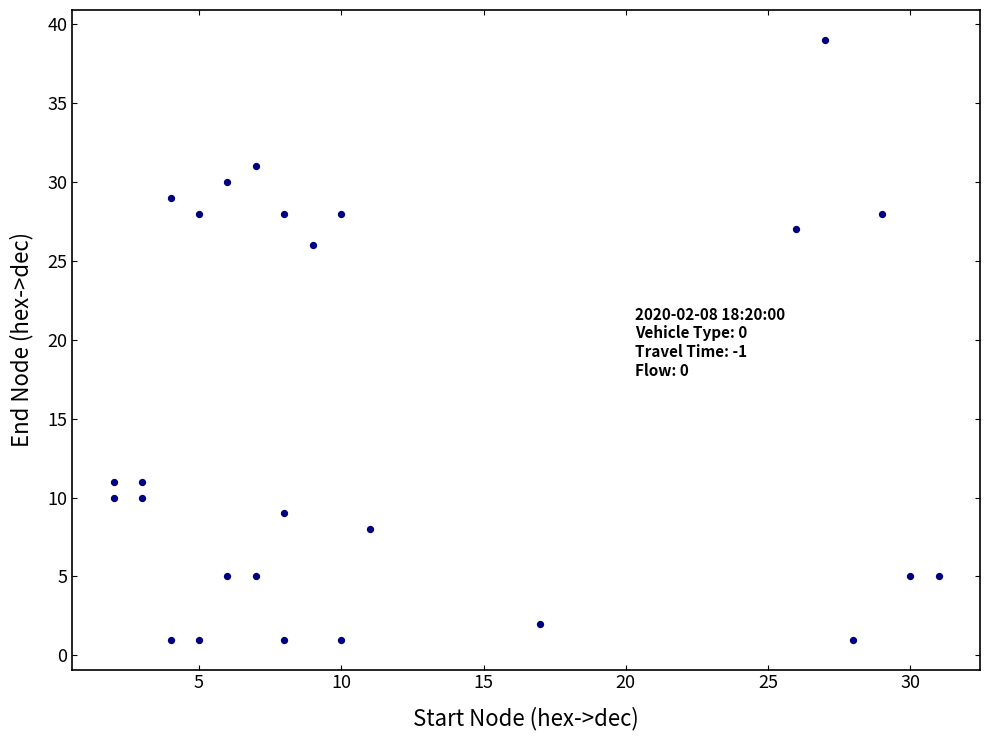

What is the range of X values (max minus min)?

29